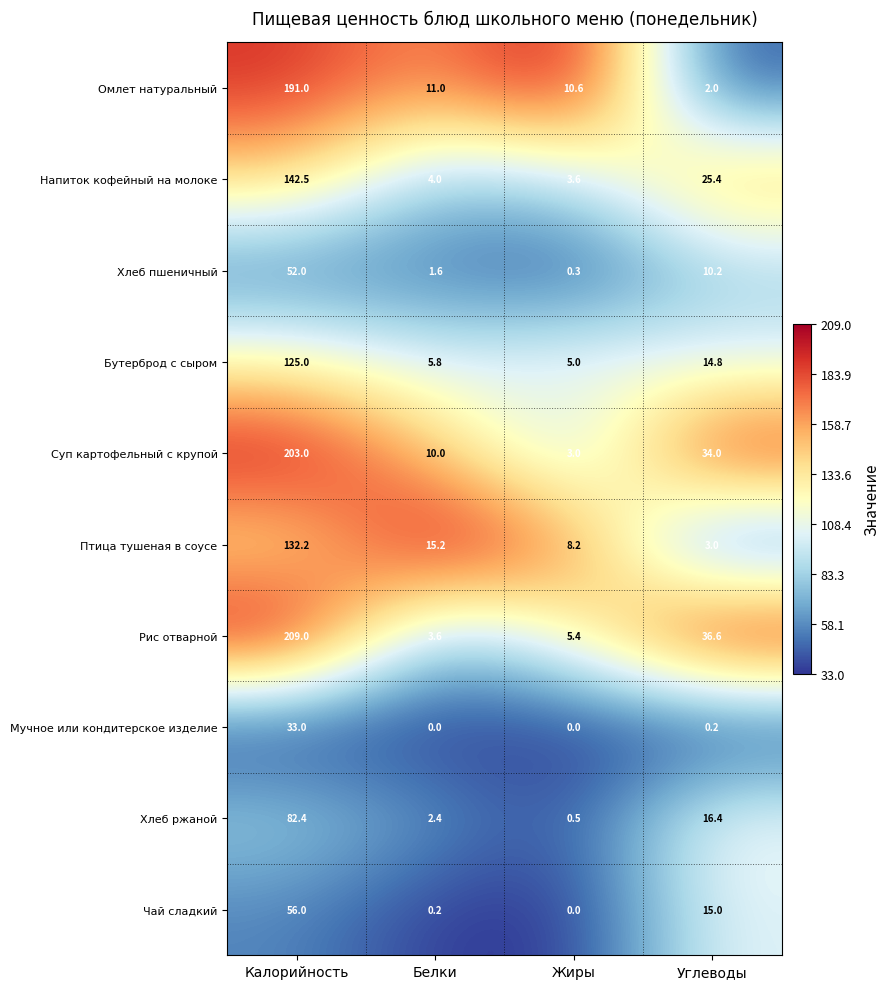

Is the value of Мучное или кондитерское изделие at Калорийность greater than the value of Суп картофельный с крупой at Калорийность?

No